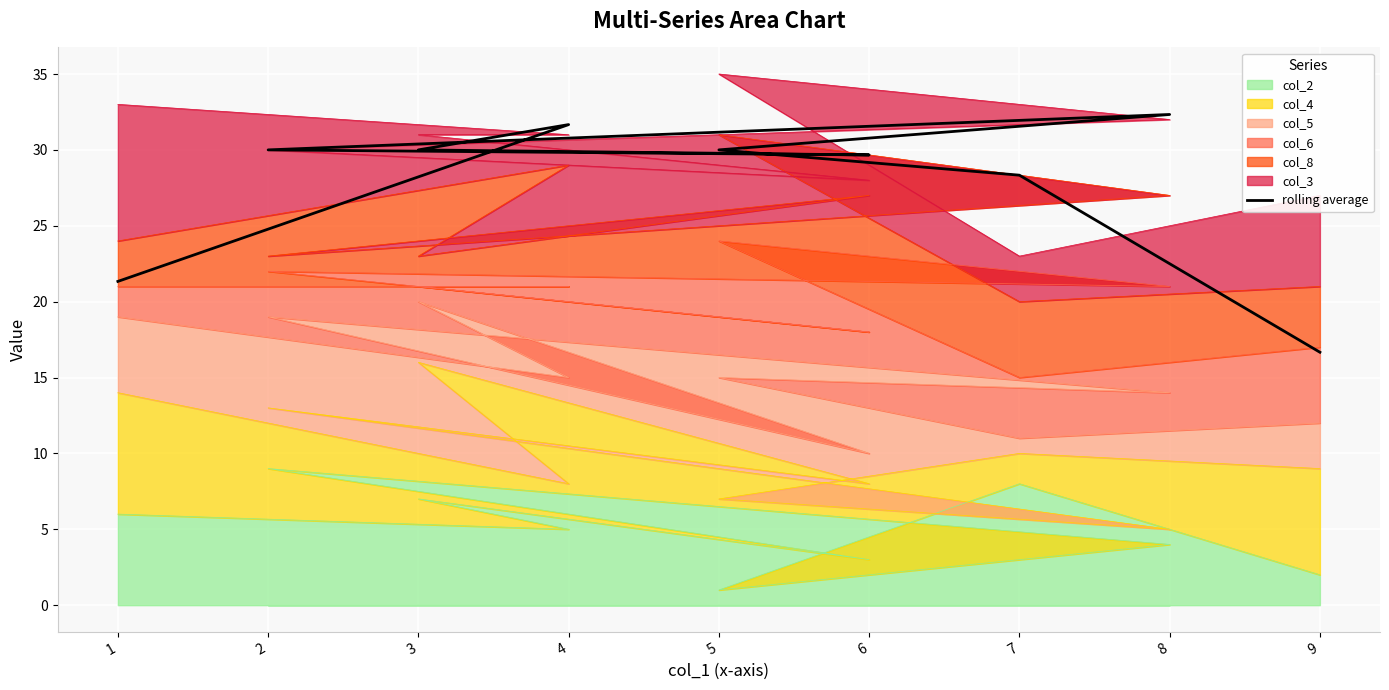

What is the ratio of the value at 3 to the value at 1?

1.4